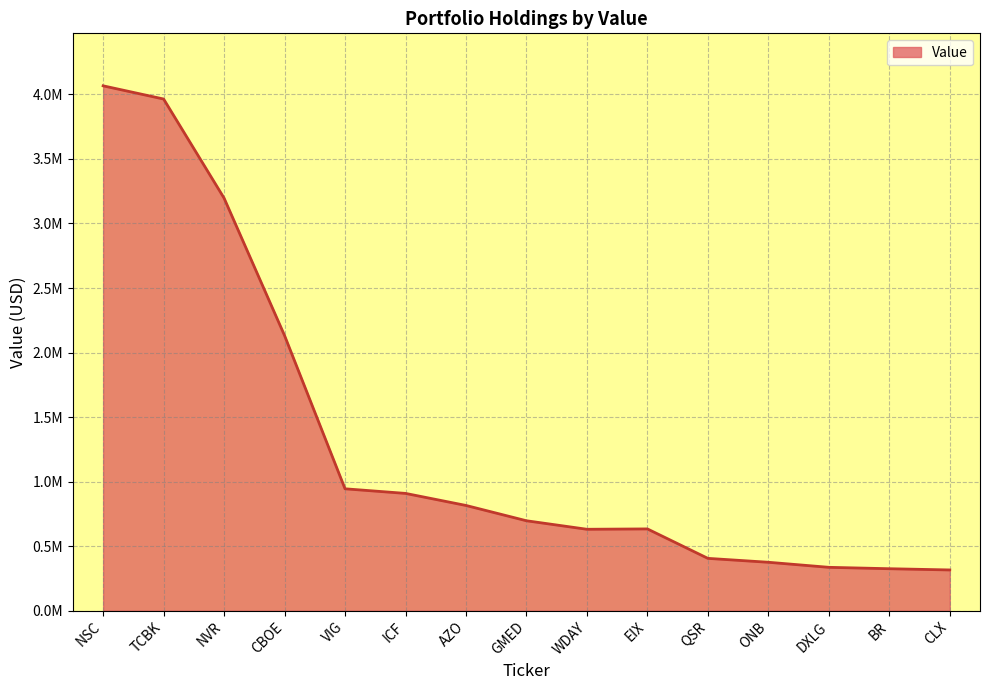

What is the difference between the second highest and minimum values?

3648729